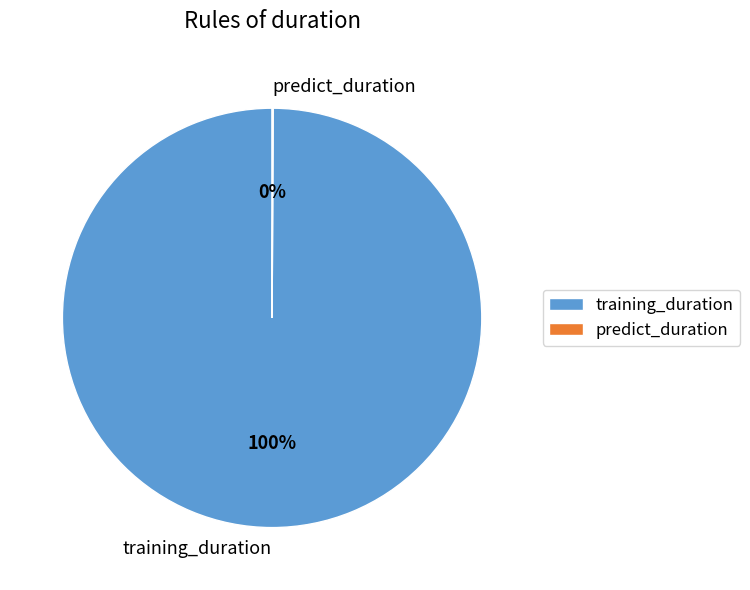

To the nearest percent, what is the average slice percentage?

50%